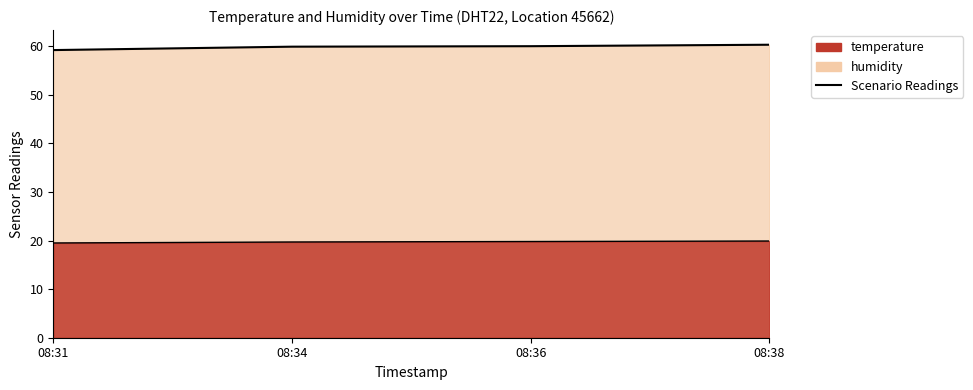

True or false: temperature and humidity intersect in this chart.

False